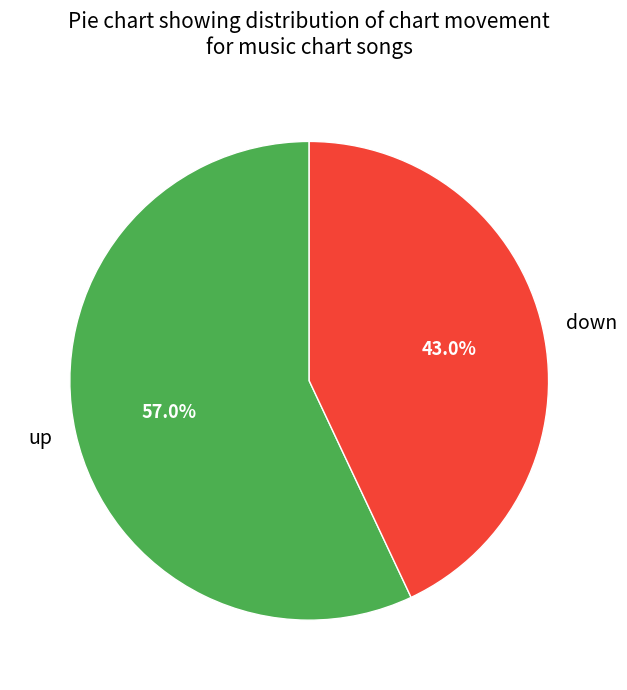

Between up and down, which is larger?

up